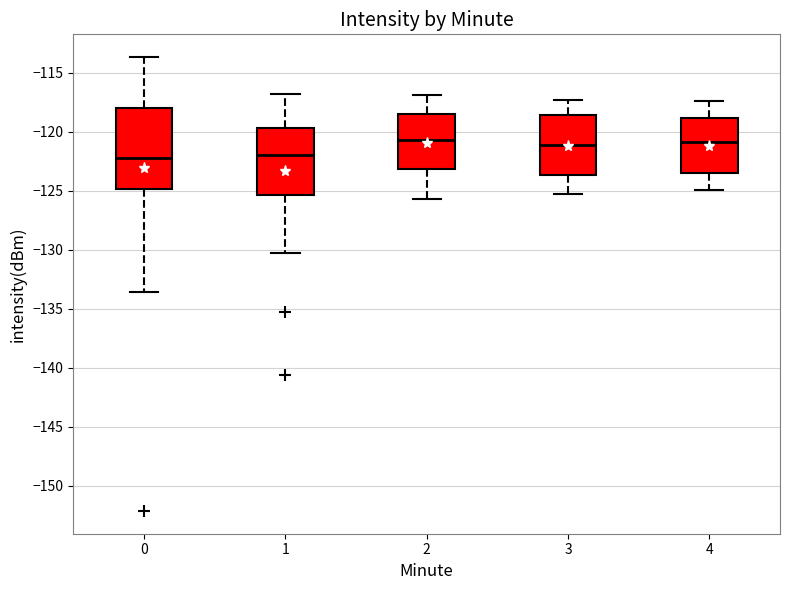

Reading left to right, transcribe this box plot: for each box, give where its median line is, the range the box spans, and where its two whiskers end, as read against the y-axis. The values are not printed on the chart, so give them approximately, as read against the axis.

0: median -122.0, box -125.0 to -118.0, whiskers -133.5 to -113.5
1: median -122.0, box -125.5 to -119.5, whiskers -130.5 to -117.0
2: median -120.5, box -123.0 to -118.5, whiskers -125.5 to -117.0
3: median -121.0, box -123.5 to -118.5, whiskers -125.5 to -117.5
4: median -121.0, box -123.5 to -119.0, whiskers -125.0 to -117.5